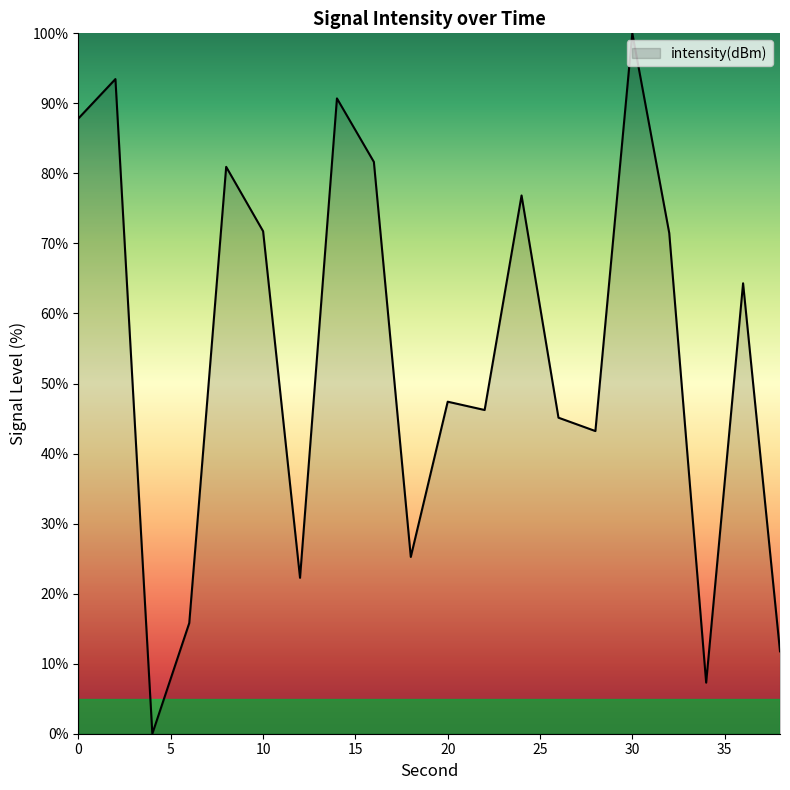

What is the maximum value shown in the chart?

100.0